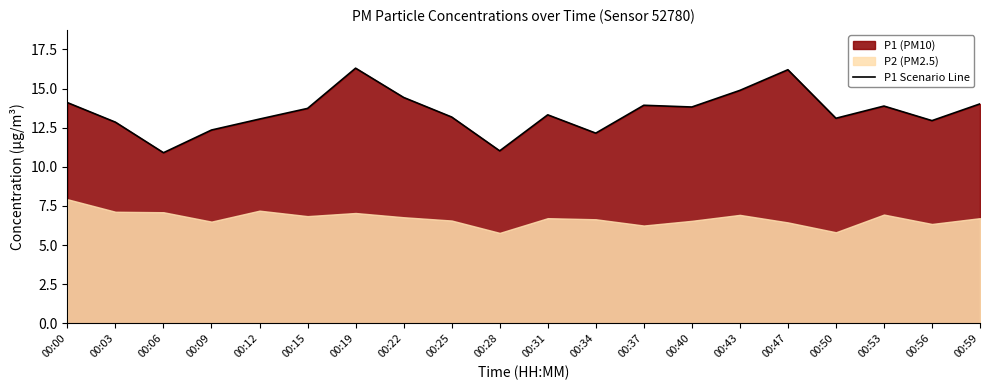

Rank the categories by value from lowest to highest.

00:06, 00:28, 00:34, 00:09, 00:03, 00:56, 00:12, 00:50, 00:25, 00:31, 00:15, 00:40, 00:53, 00:37, 00:59, 00:00, 00:22, 00:43, 00:47, 00:19